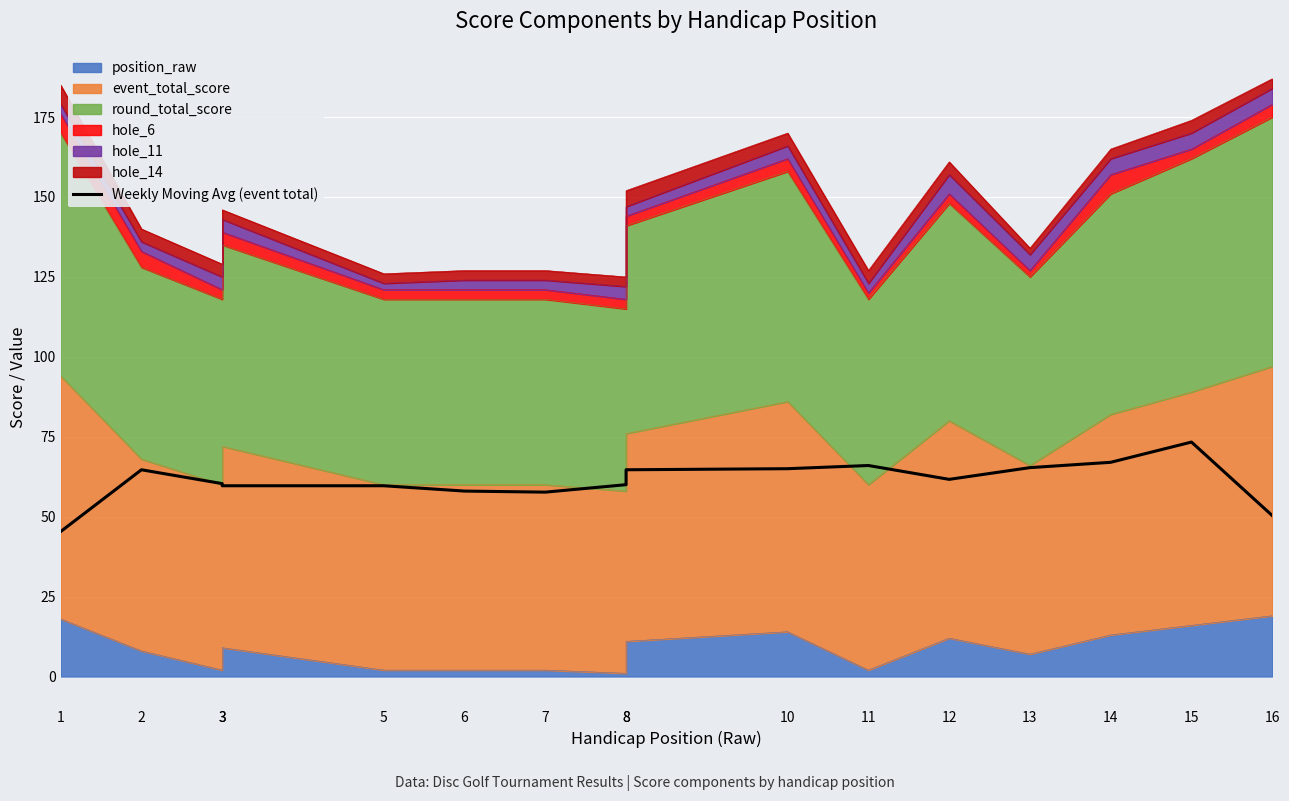

What is the average value?

61.2